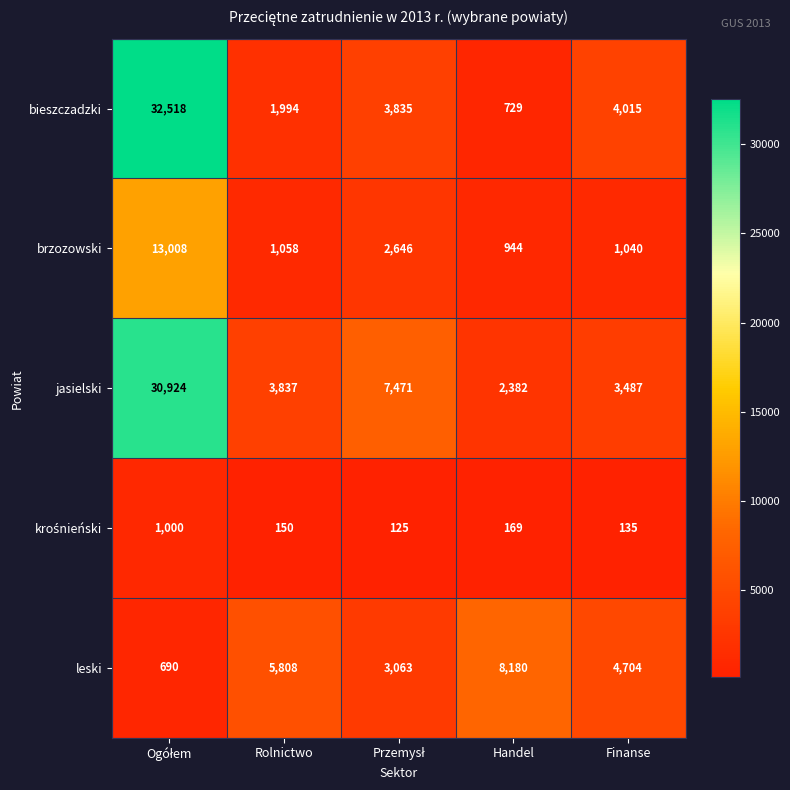

What is the total value across all series at Rolnictwo?

12847